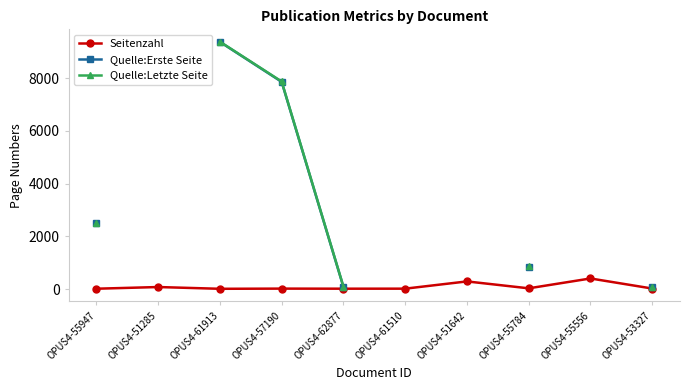

How many positive values does the Quelle:Letzte Seite series have?

6